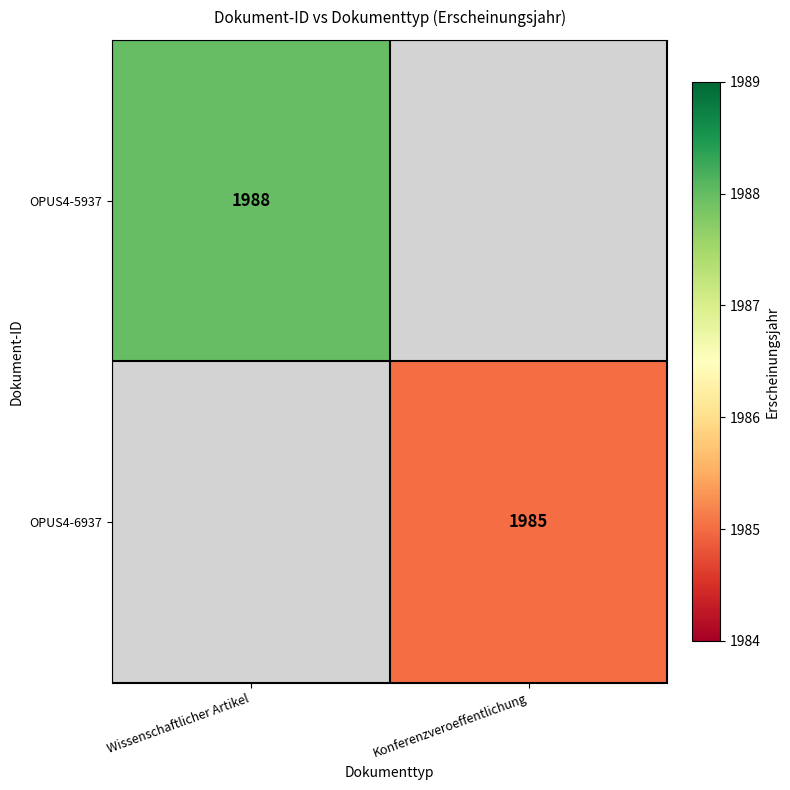

Is it true that OPUS4-5937 equals 593 at Wissenschaftlicher Artikel?

False